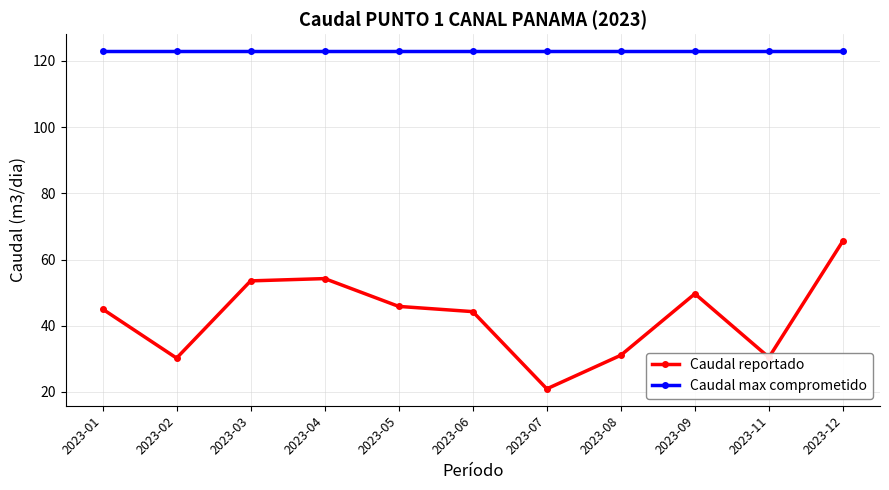

True or false: Caudal reportado and Caudal max comprometido intersect in this chart.

False